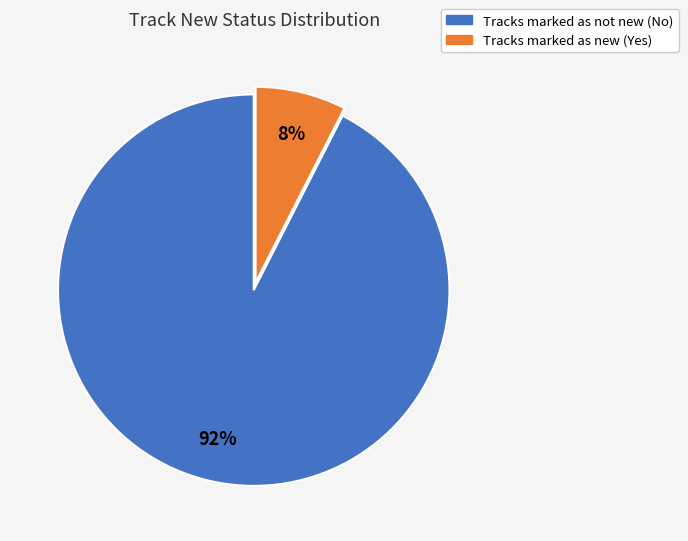

Is there a majority slice in this chart?

Yes